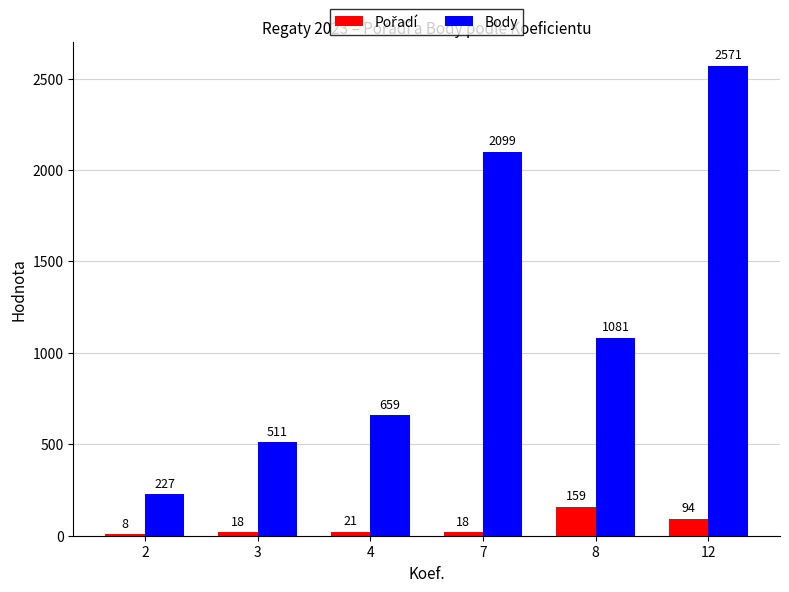

What is the greatest value displayed?

2571.0